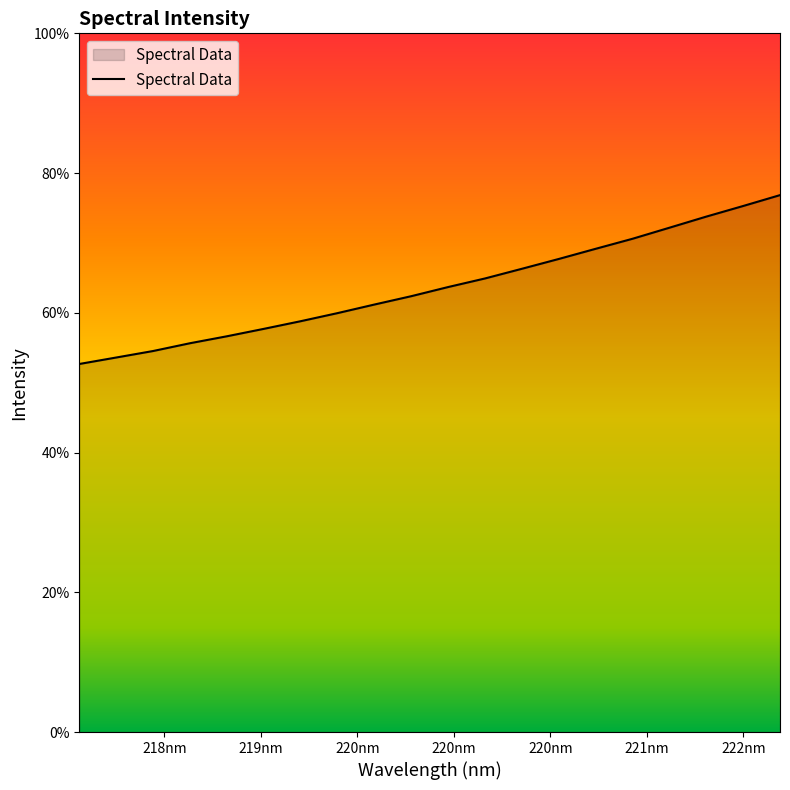

Does the chart display data point markers on the line(s)?

No